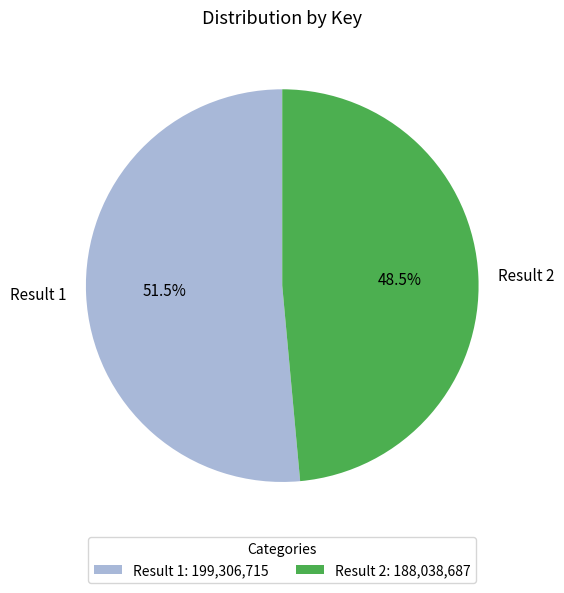

What is the ratio of the value at Result 2 to the value at Result 1?

0.9